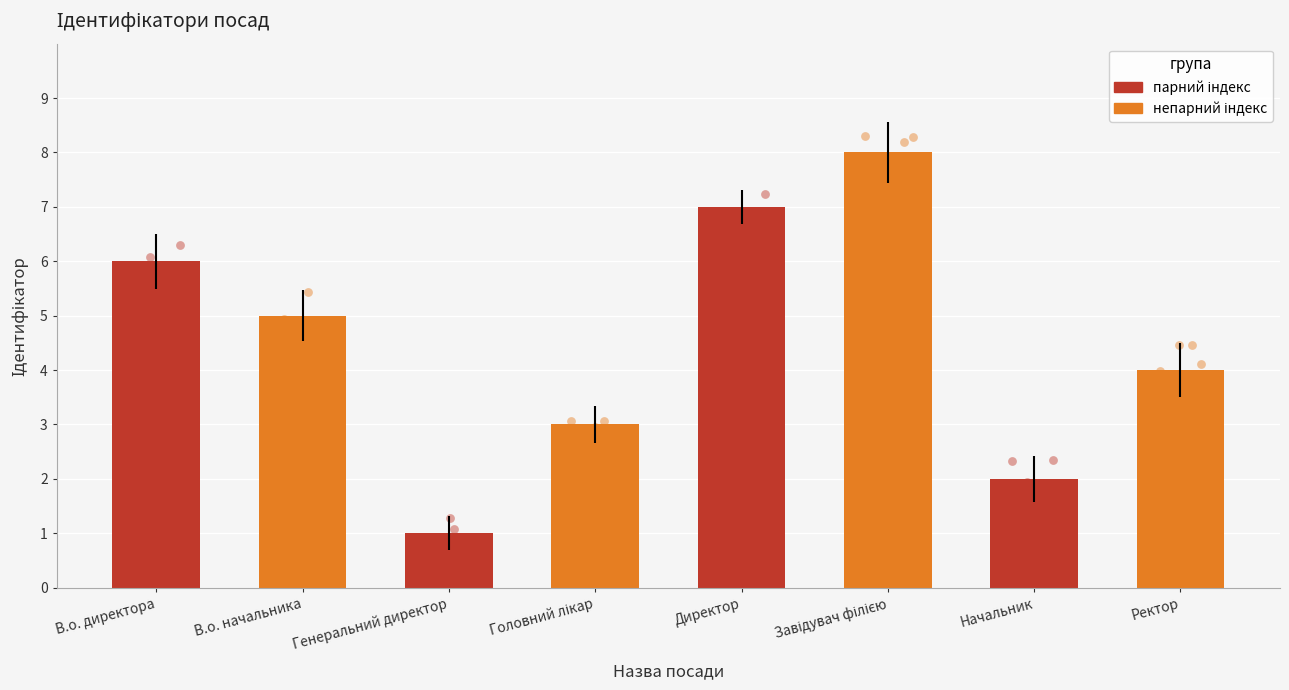

Between Головний лікар and В.о. директора, which is larger?

В.о. директора